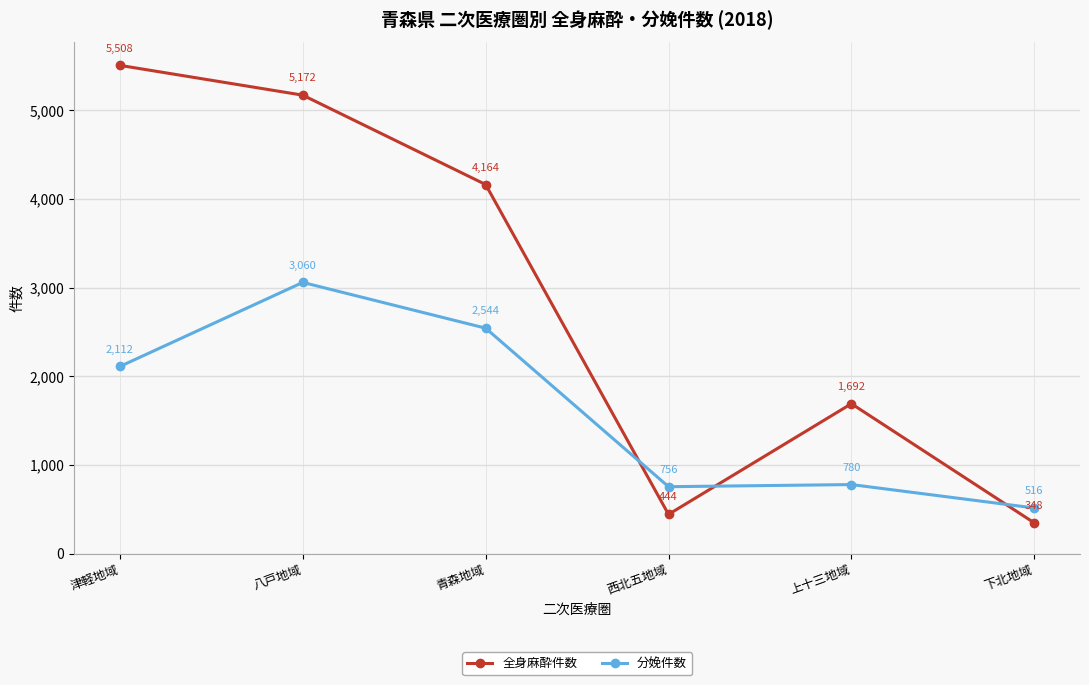

What is the spread (max minus min) of values at 青森地域?

1620